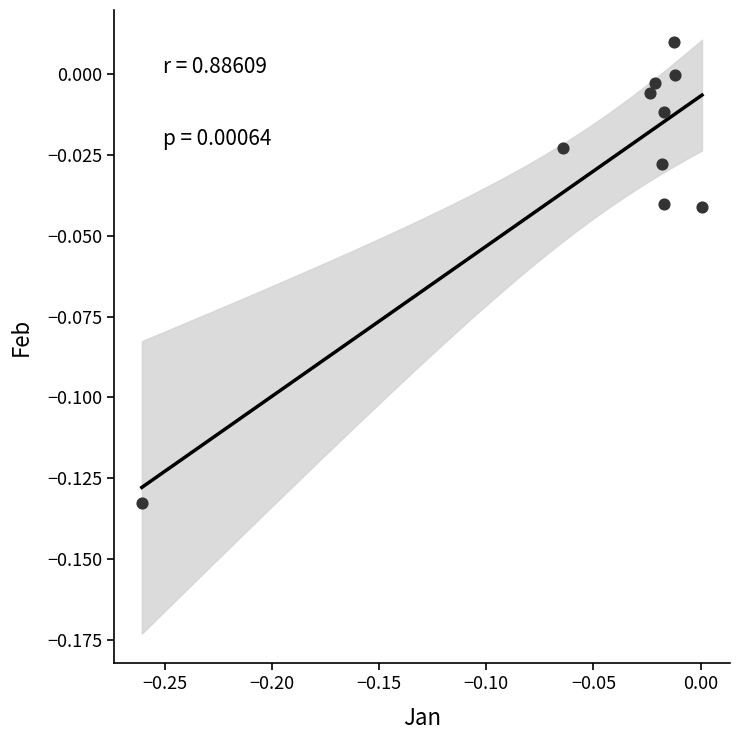

What is the range of X values (max minus min)?

0.3